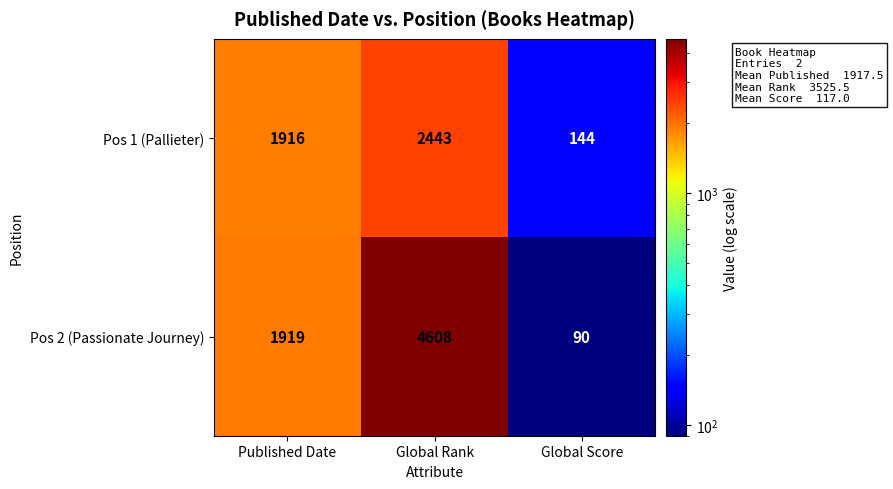

The value of Pos 2 (Passionate Journey) at Published Date is 2868. True or false?

False